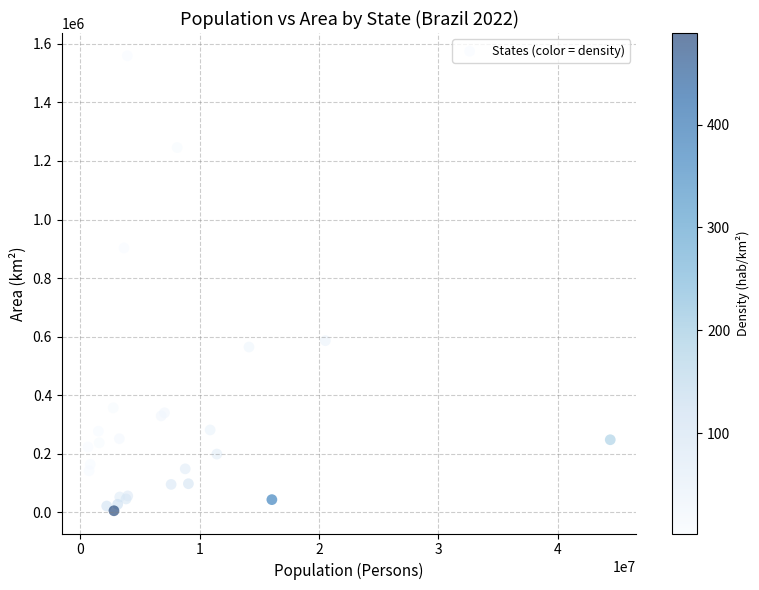

What Y value in the scatter plot is closest to 782508?

903208